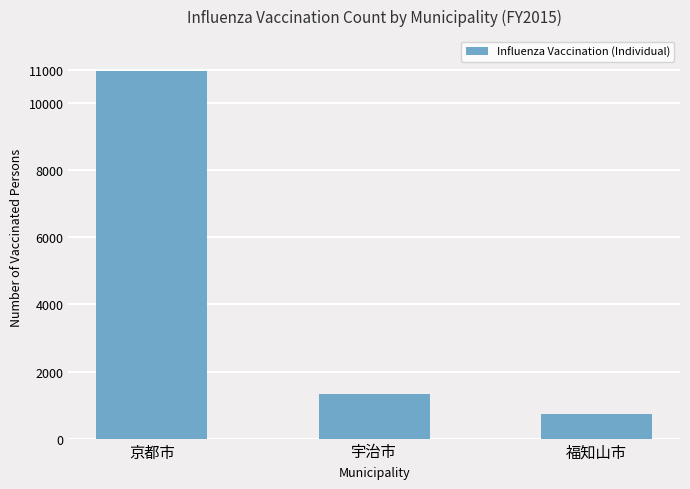

What is the label of the 3rd bar from the left?

福知山市